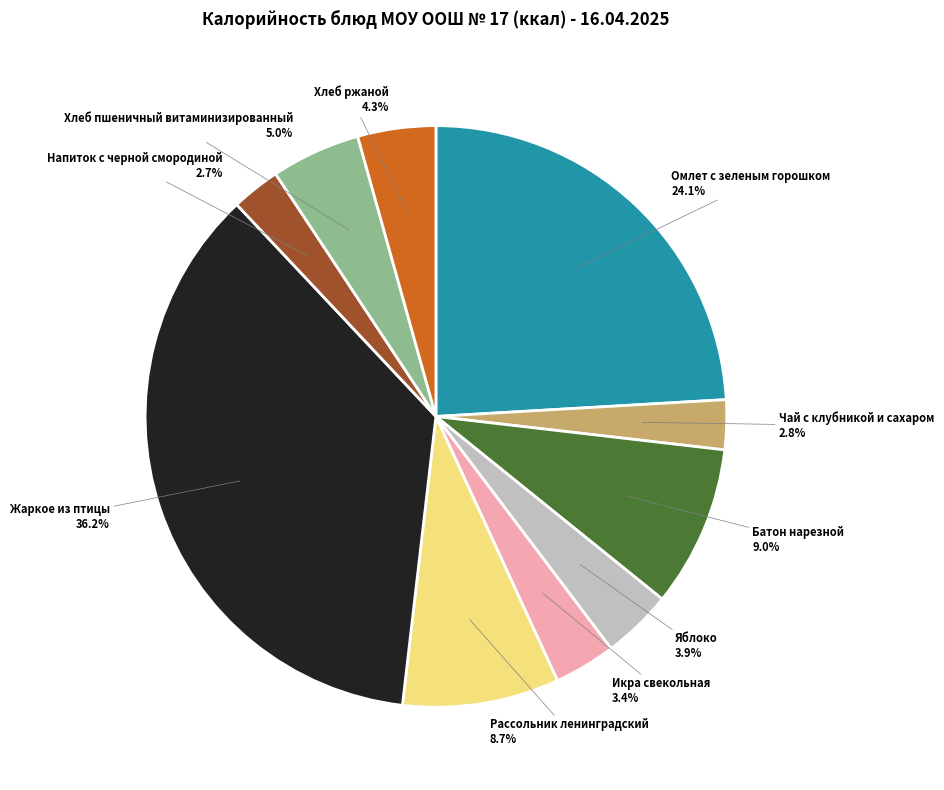

Is there any slice that represents more than half of the pie?

No